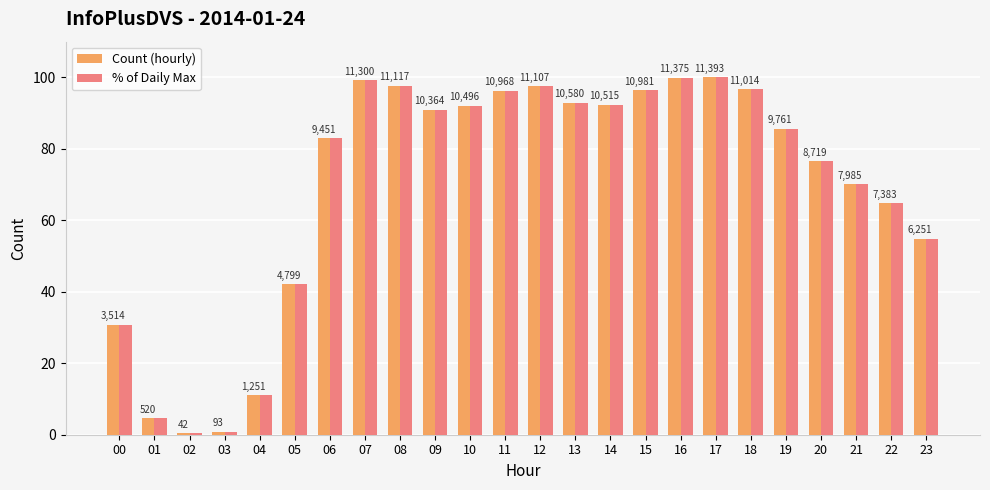

What are all the series names shown in the legend?

Count (hourly), % of Daily Max